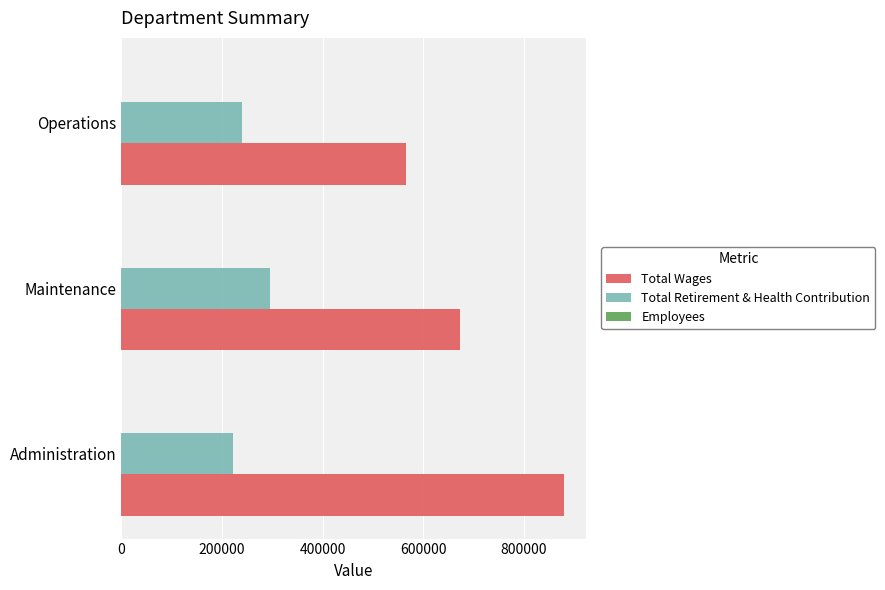

At which category does the chart reach its peak across all series?

Administration